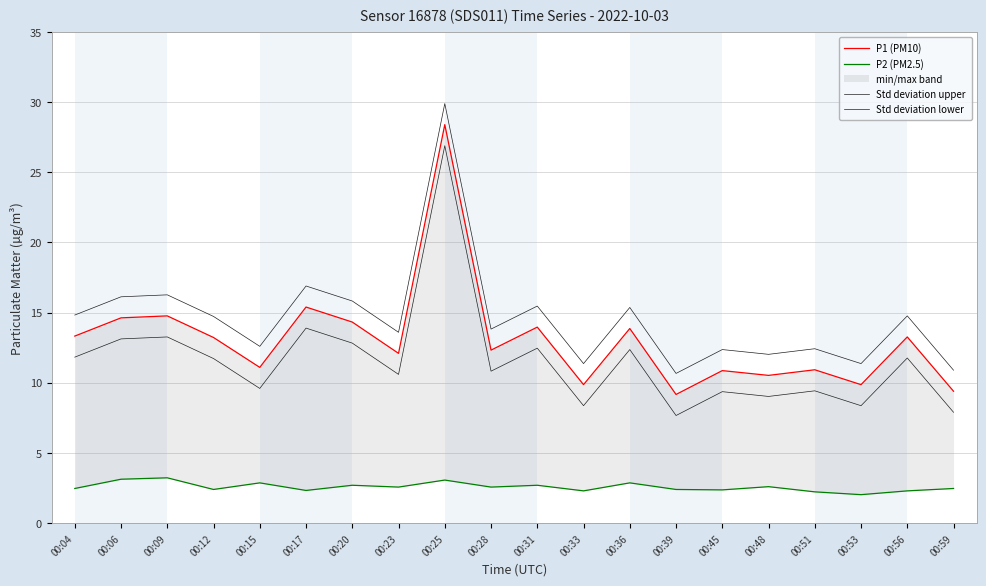

How many interior local peaks does the P2 (PM2.5) series have?

7